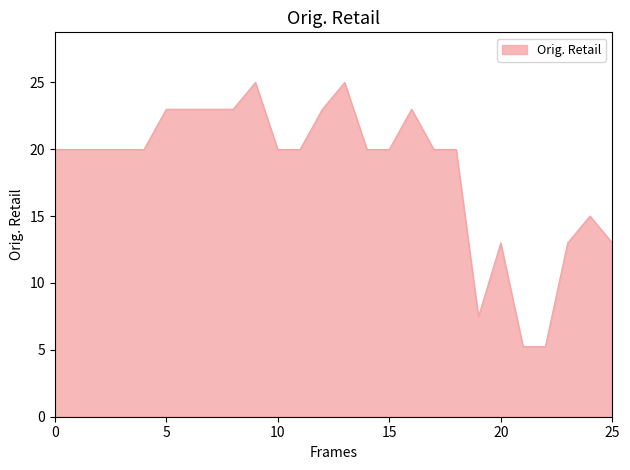

What is the minimum value shown in the chart?

5.2